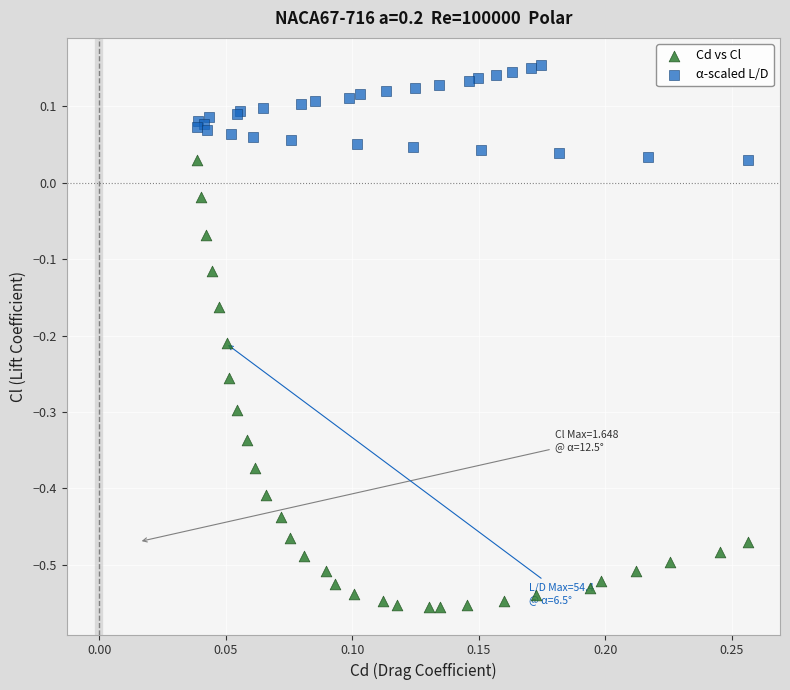

Which series reaches the minimum Y coordinate?

Cd vs Cl